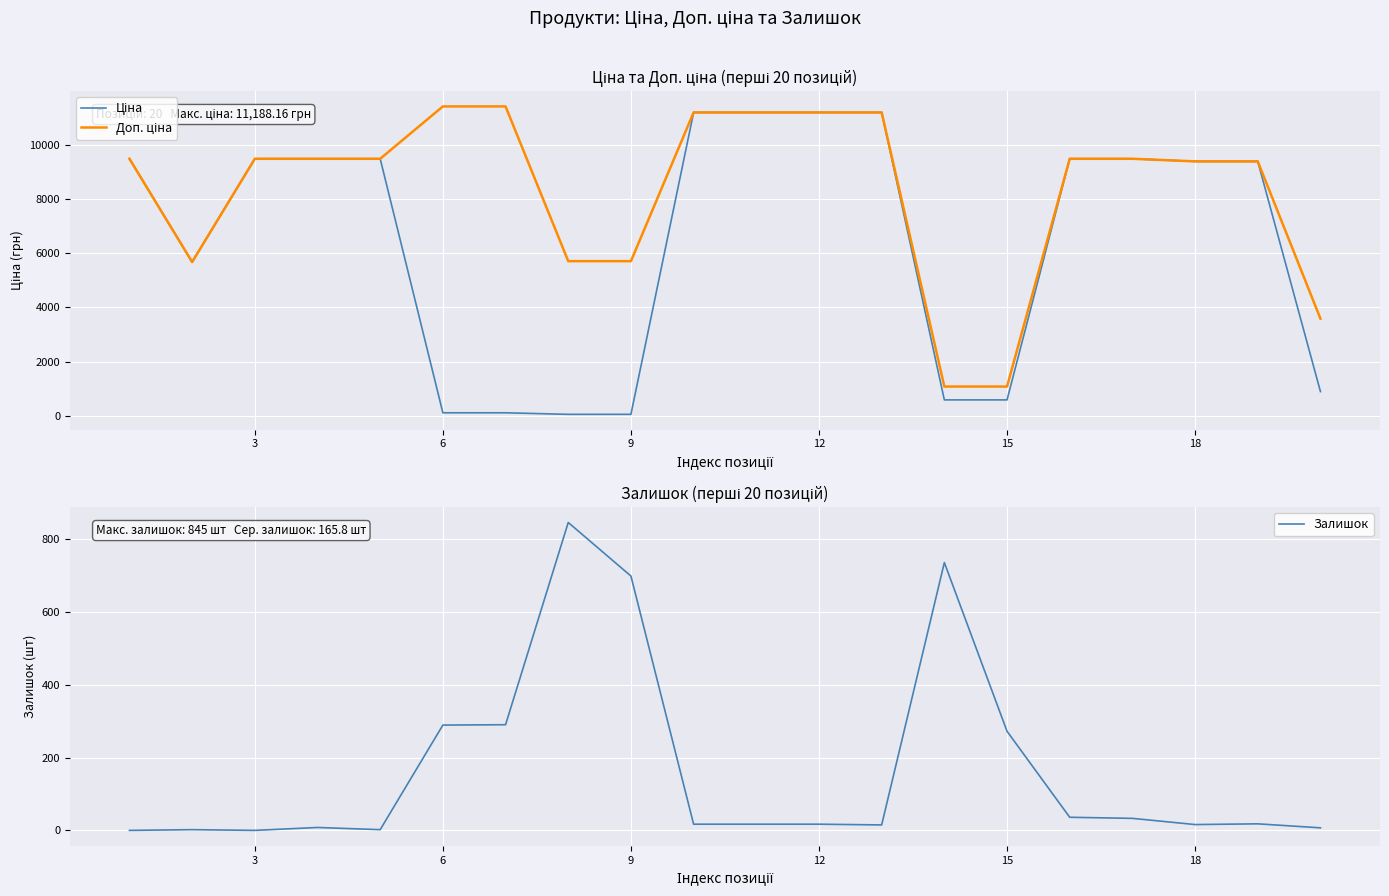

How many times do Залишок and Ціна cross each other?

4